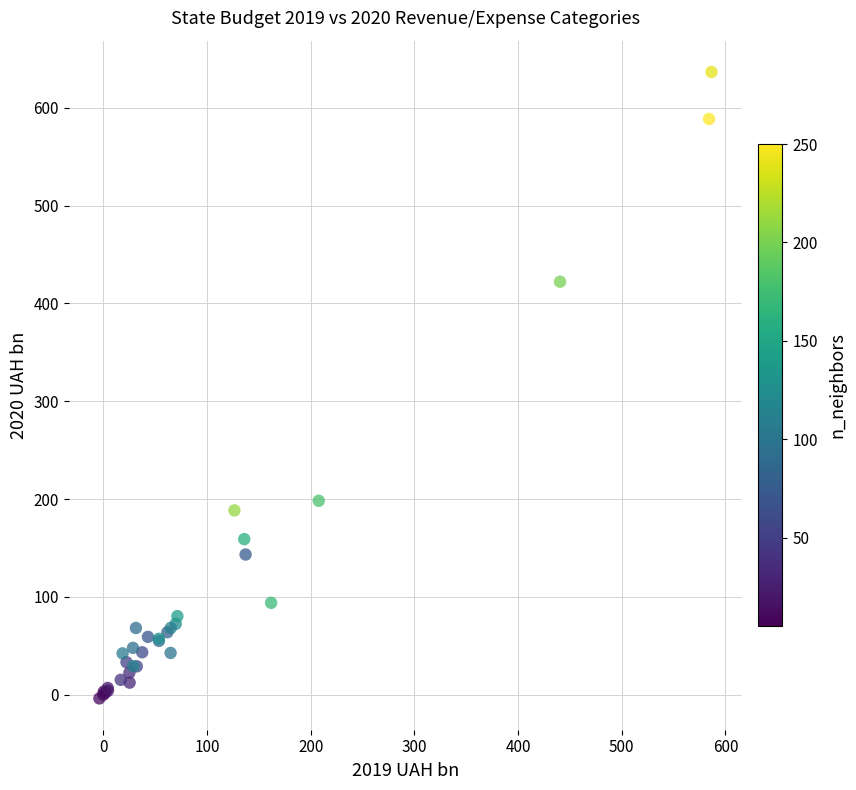

What Y value in the scatter plot is closest to 316?

422.1